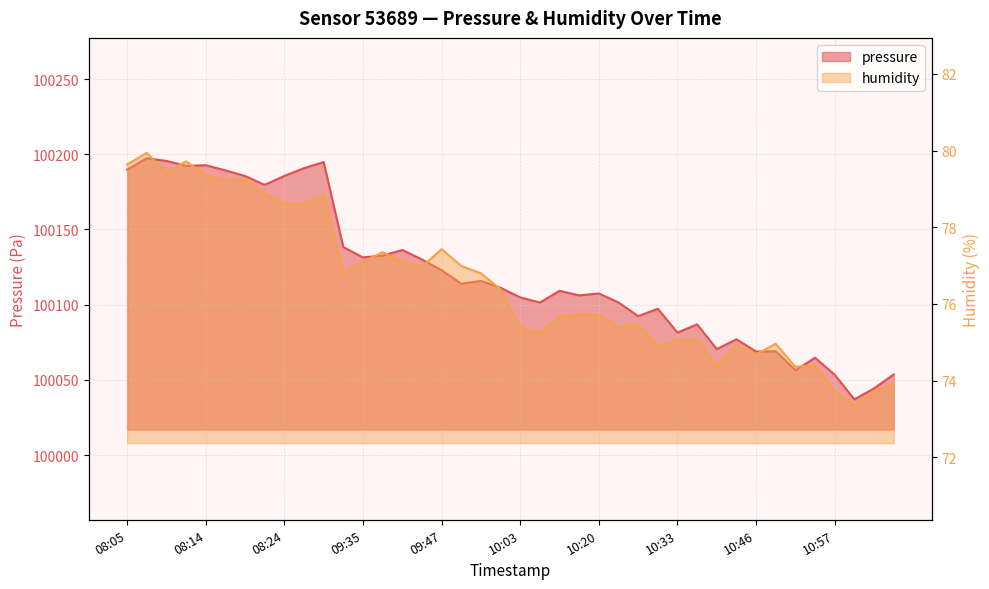

List the labels in order of pressure value, smallest first.

10:59, 11:02, 10:57, 11:04, 10:51, 10:54, 10:46, 10:49, 10:41, 10:44, 10:33, 10:39, 10:25, 10:28, 10:06, 10:22, 10:03, 10:11, 10:20, 10:09, 09:58, 09:50, 09:53, 09:47, 09:45, 09:35, 09:37, 09:39, 09:32, 08:22, 08:19, 08:24, 08:17, 08:05, 08:27, 08:12, 08:14, 08:29, 08:09, 08:07